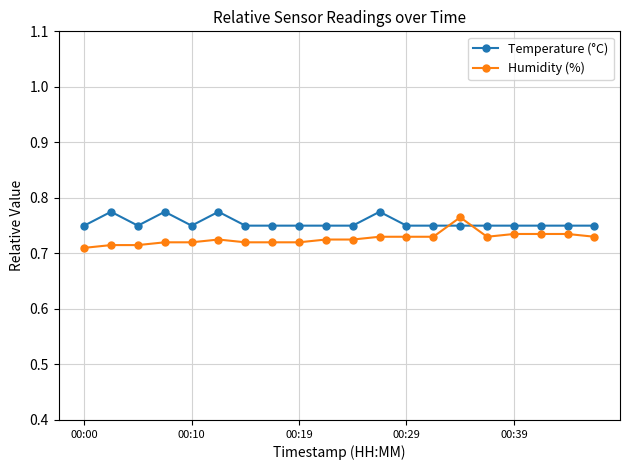

How many times do Humidity (%) and Temperature (°C) cross each other?

2